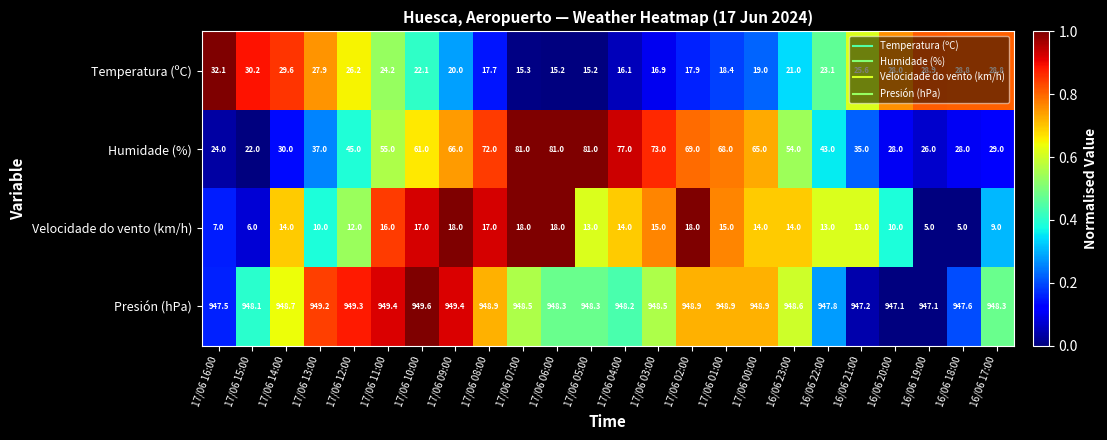

What is the difference between the maximum and minimum values in the Humidade (%) series?

59.0